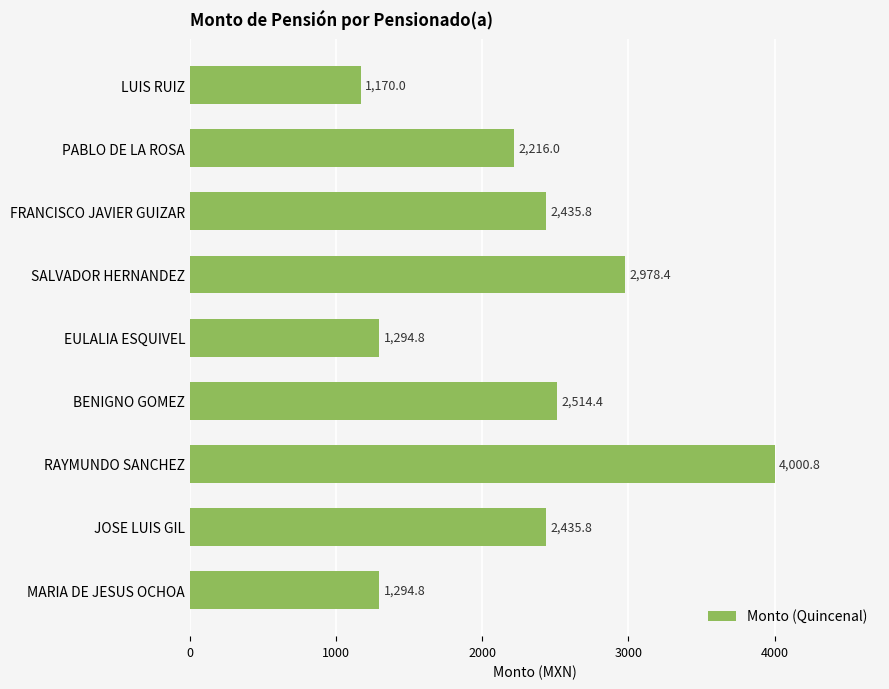

Reading bottom to top, list all the values displayed in this chart.

MARIA DE JESUS OCHOA=1294.8	JOSE LUIS GIL=2435.8	RAYMUNDO SANCHEZ=4000.8	BENIGNO GOMEZ=2514.4	EULALIA ESQUIVEL=1294.8	SALVADOR HERNANDEZ=2978.4	FRANCISCO JAVIER GUIZAR=2435.8	PABLO DE LA ROSA=2216.0	LUIS RUIZ=1170.0